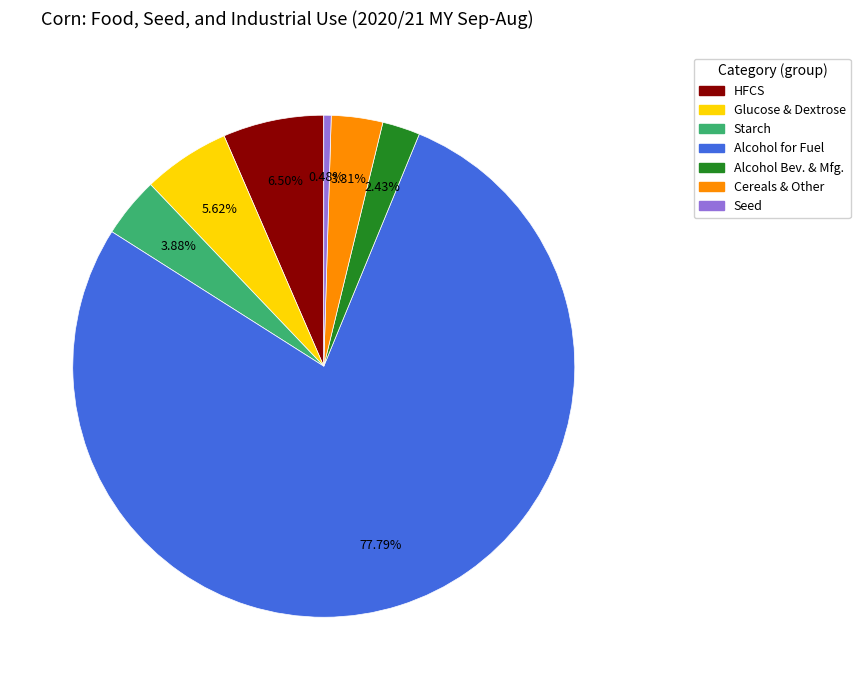

Which category has the biggest portion of the pie?

Alcohol for Fuel